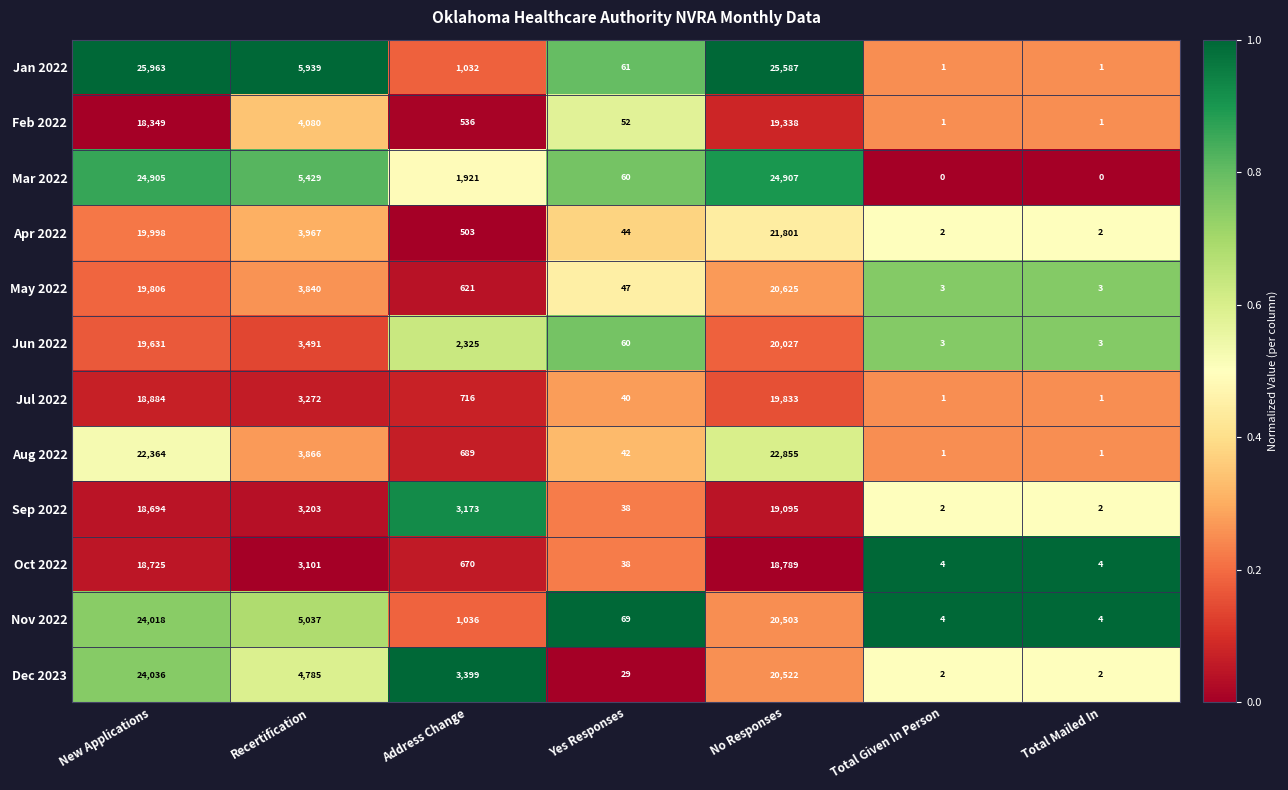

Which series has the largest total across all categories?

Jan 2022